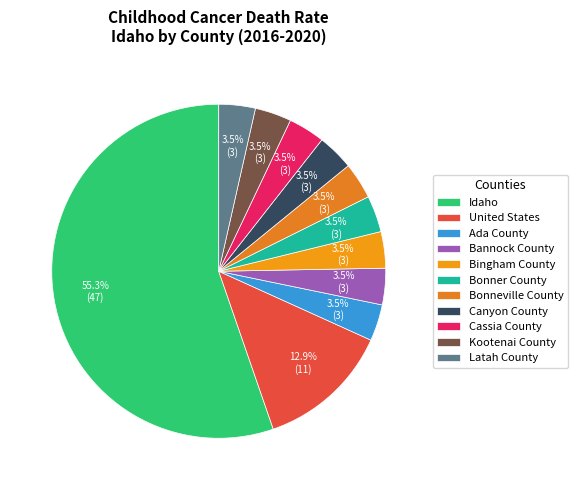

Do Ada County and Bonner County together represent more than half of the pie?

No